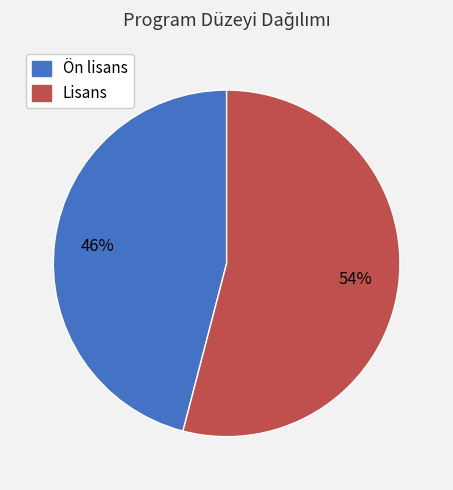

Is it true that Ön lisans is 46% of the pie?

True